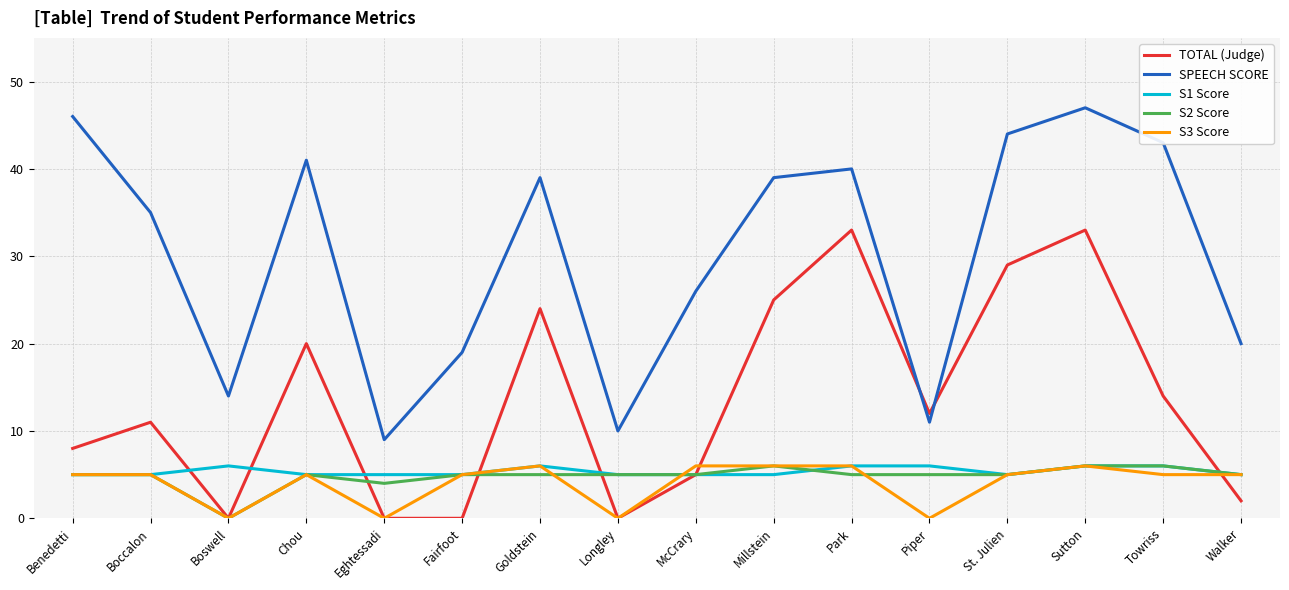

What is the difference between the S2 Score values at Eghtessadi and Park?

1